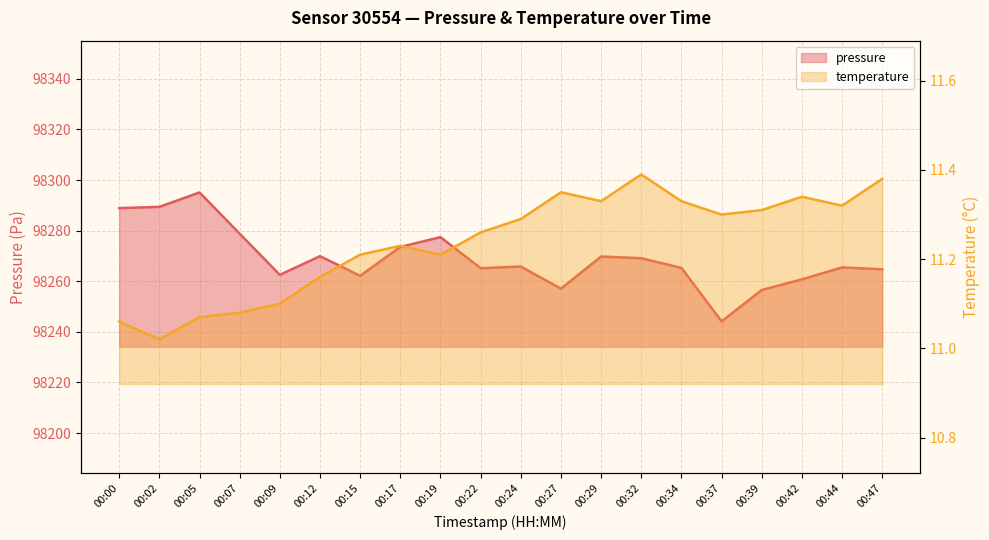

What is the maximum value shown in the chart?

98295.1